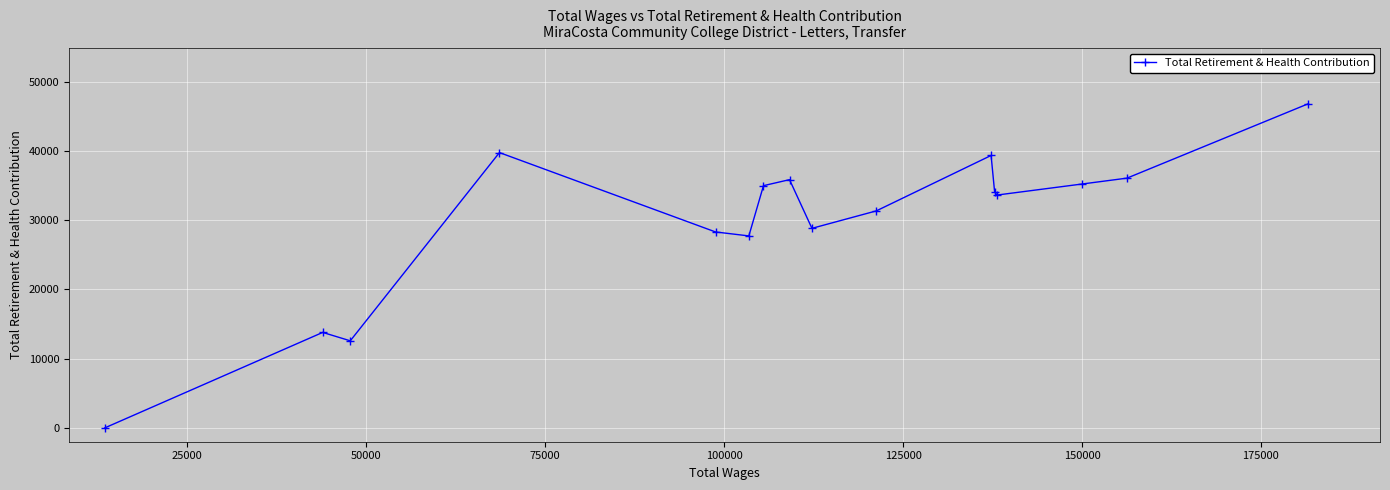

What is the maximum value shown in the chart?

46836